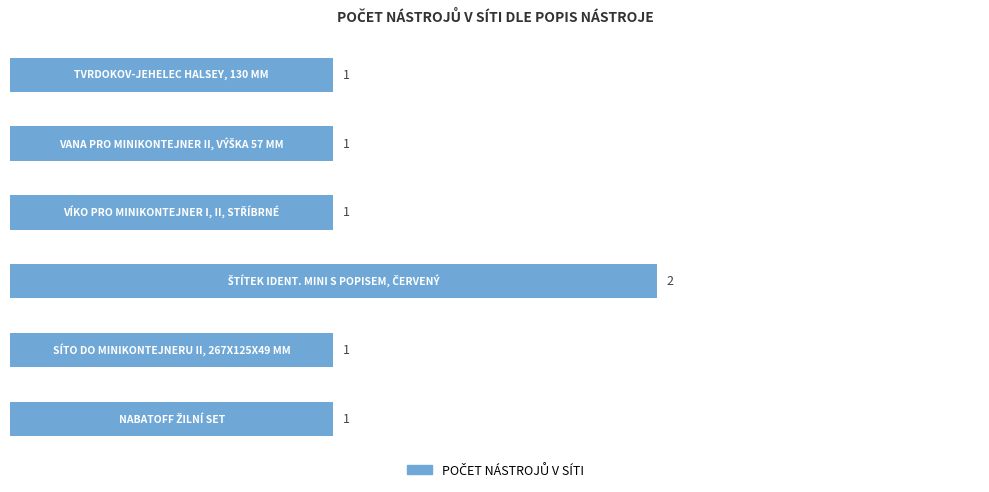

Are the bars horizontal?

Yes